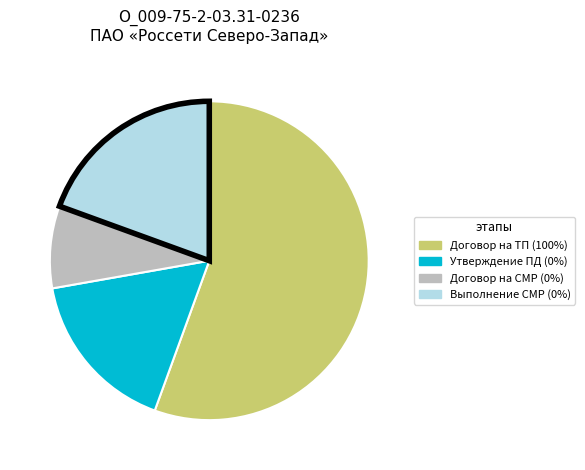

Count the number of slices in the pie.

4